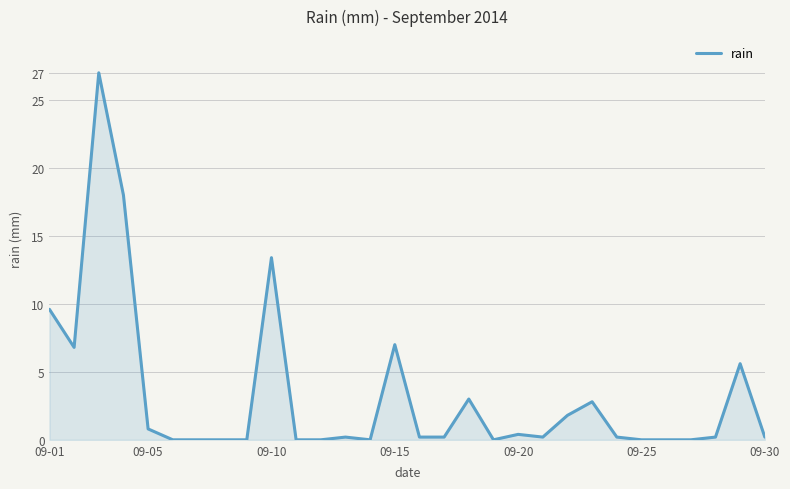

What is the maximum value shown in the chart?

27.0